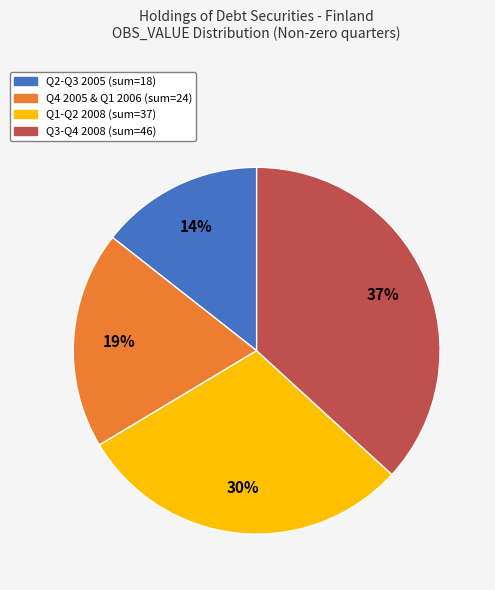

To the nearest percent, what is the average slice percentage?

25%